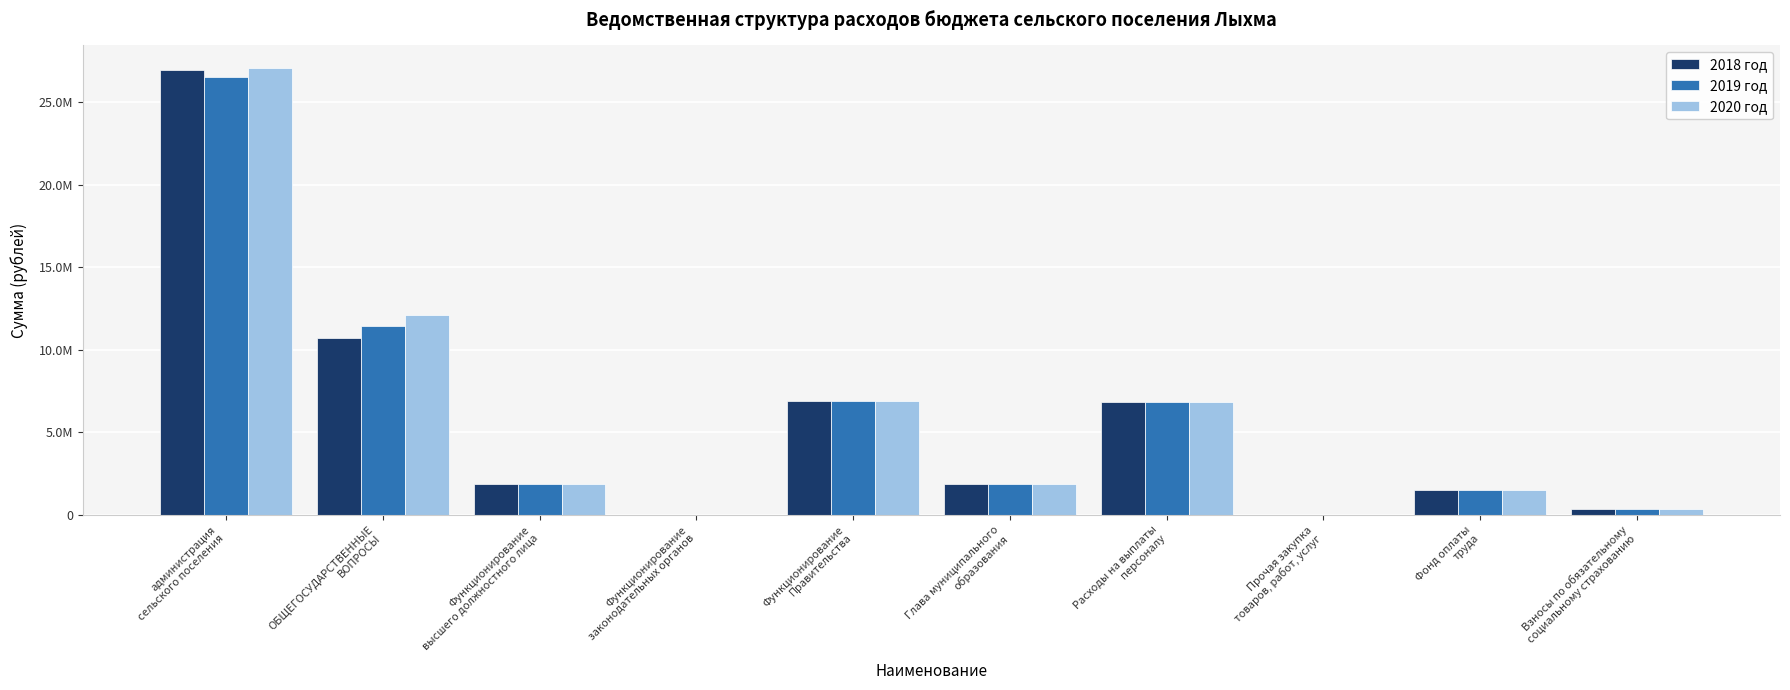

Are the bars grouped side by side (vs. stacked)?

Yes